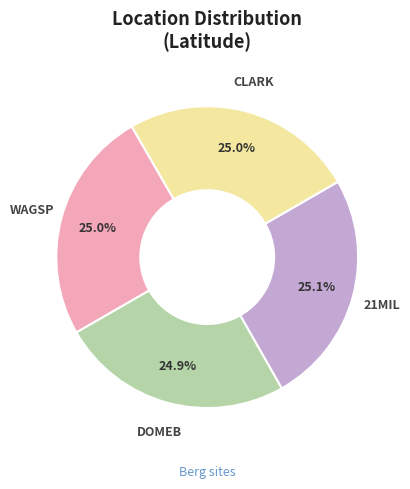

What is the ratio of the value at CLARK to the value at DOMEB?

1.0